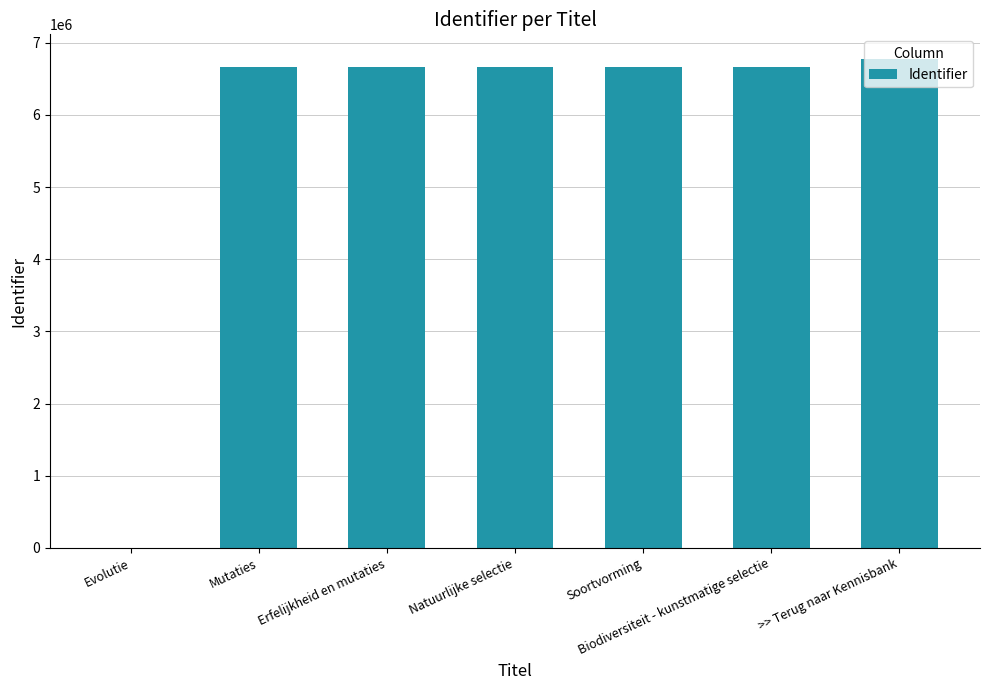

What is the change in value from Soortvorming to >> Terug naar Kennisbank?

+109740